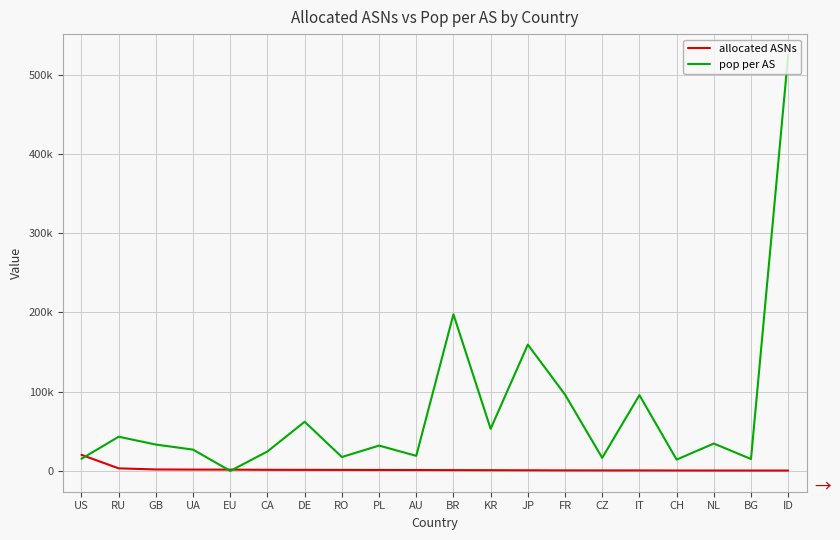

What are all the series names shown in the legend?

allocated ASNs, pop per AS